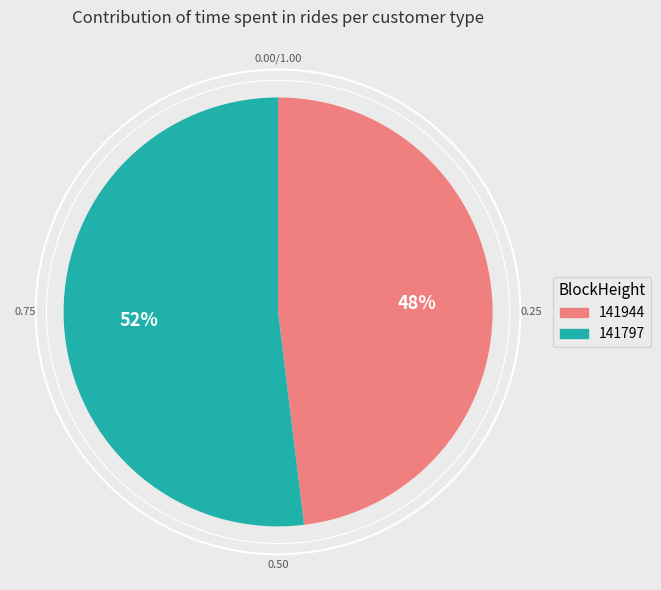

Rank the categories by value from lowest to highest.

141944, 141797